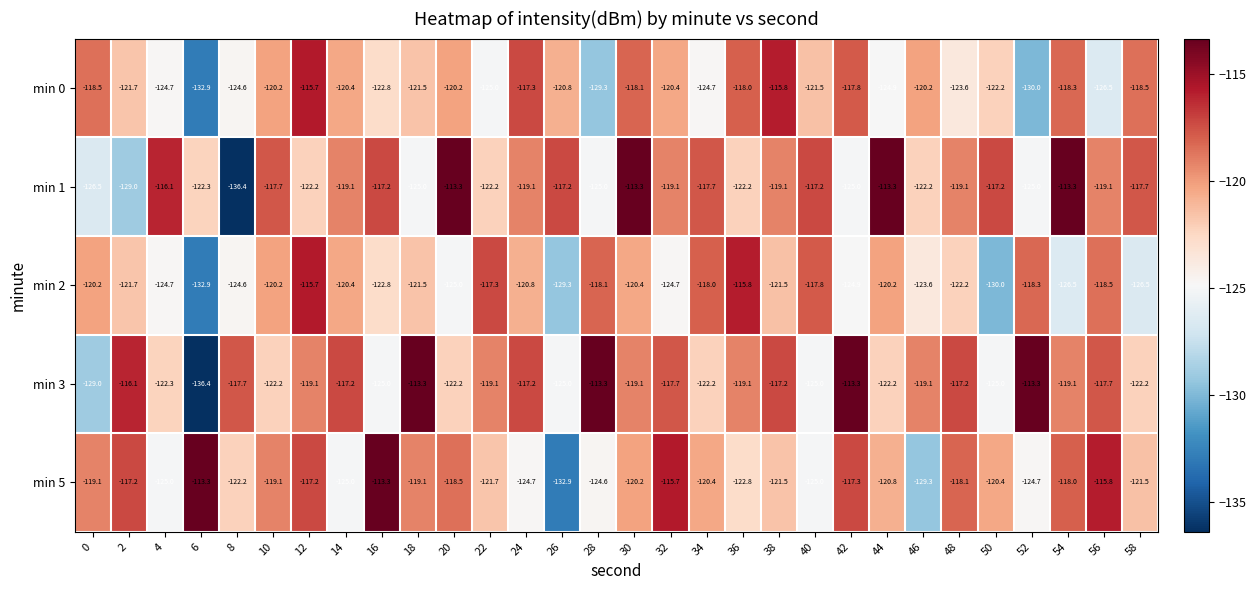

The value of min 0 at 24 is -117.3. True or false?

True